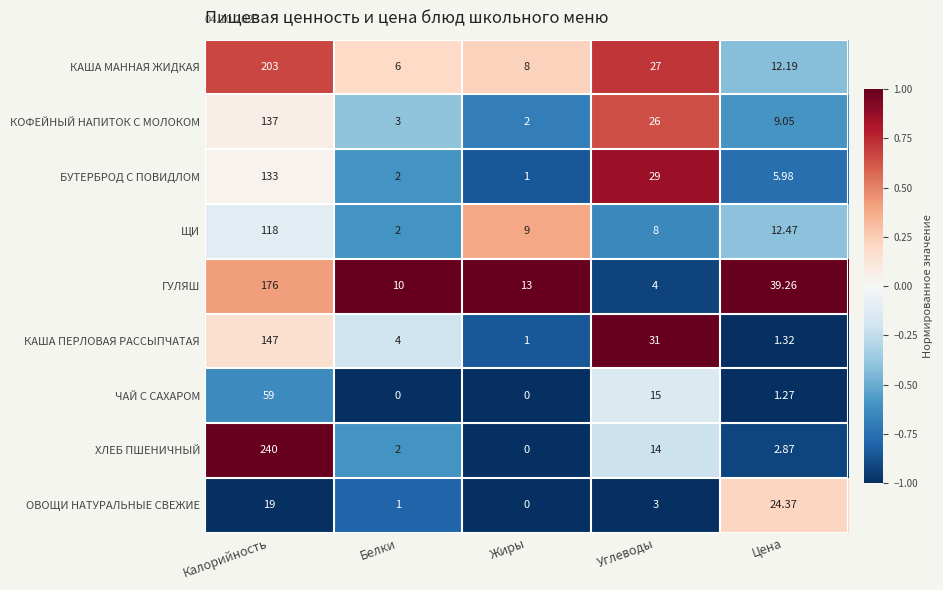

At which label does ХЛЕБ ПШЕНИЧНЫЙ reach its minimum?

Жиры